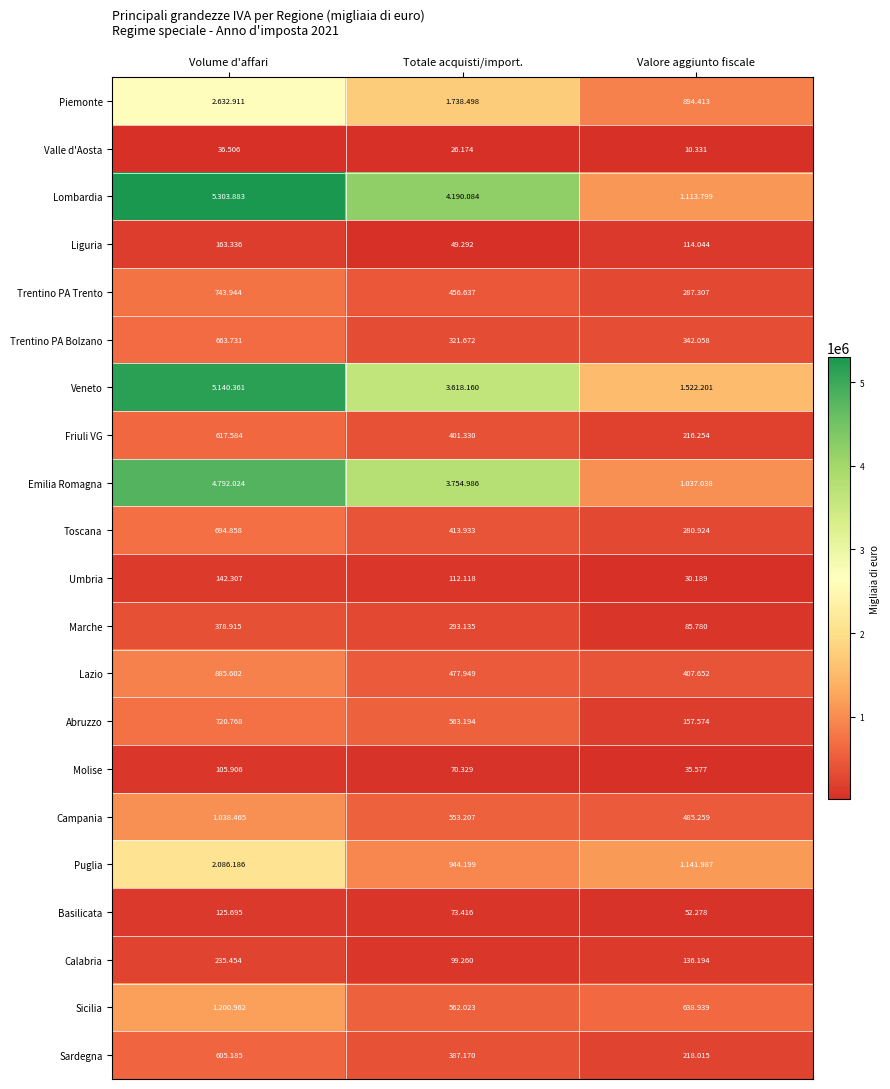

What is the maximum value for Basilicata?

125695